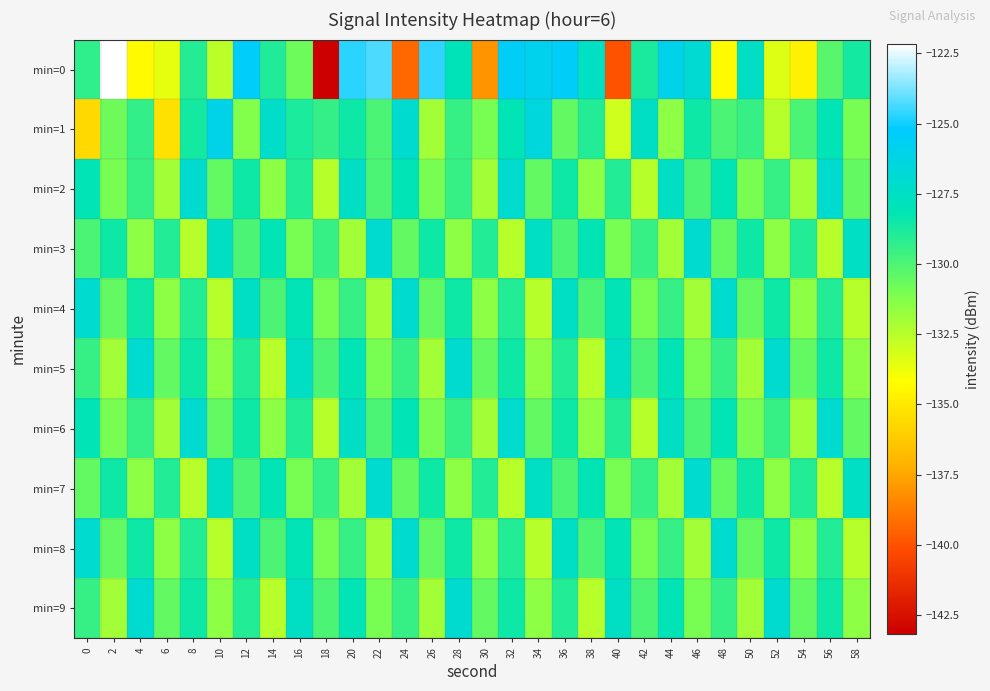

What is the difference between the highest and lowest values at 20?

7.3